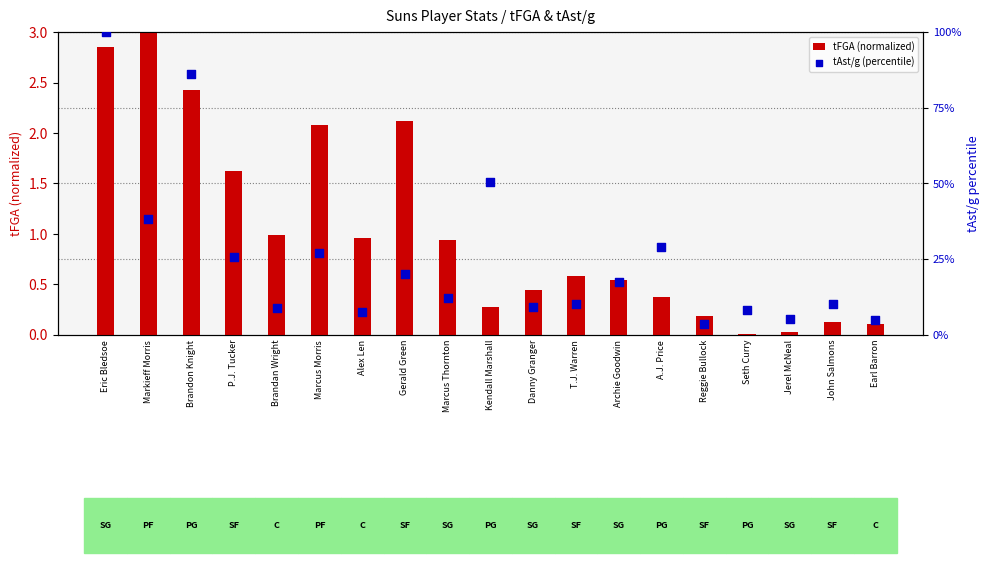

Is the value of tFGA (normalized) at Danny Granger greater than the value of tAst/g (percentile) at Markieff Morris?

No